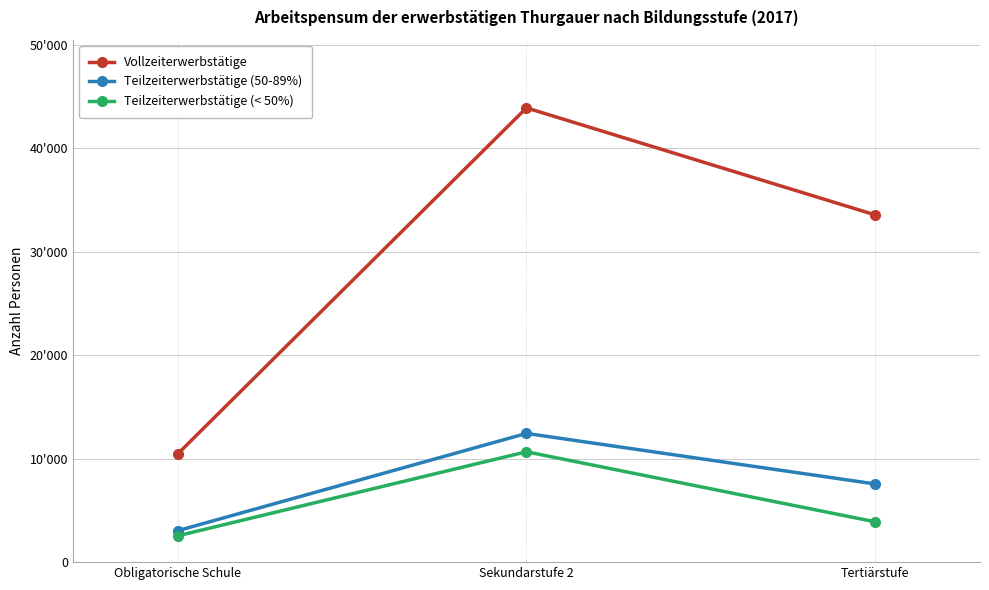

Does the chart have visible grid lines?

Yes